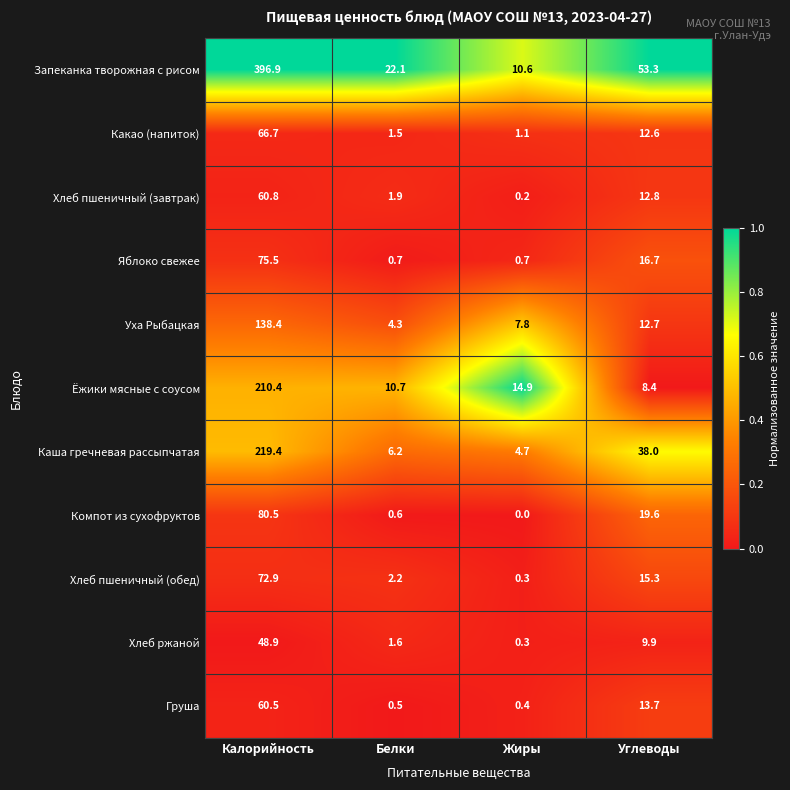

The Хлеб пшеничный (завтрак) series shows 22.6 at Углеводы. True or false?

False